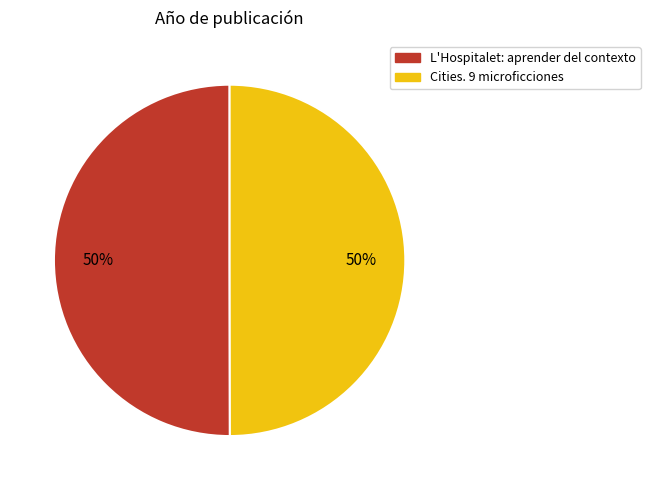

To the nearest percent, what is the combined percentage of Cities. 9 microficciones and L'Hospitalet: aprender del contexto?

100%